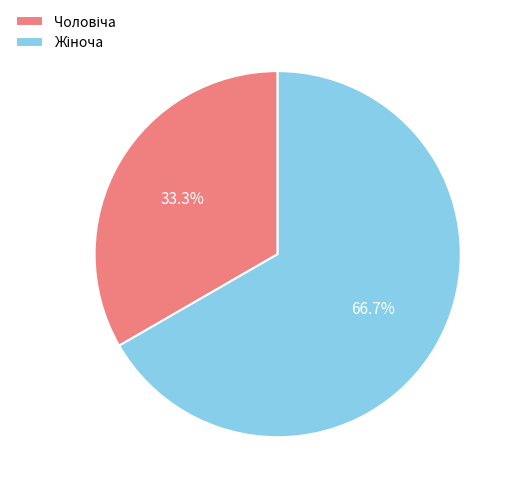

Is there a majority slice in this chart?

Yes